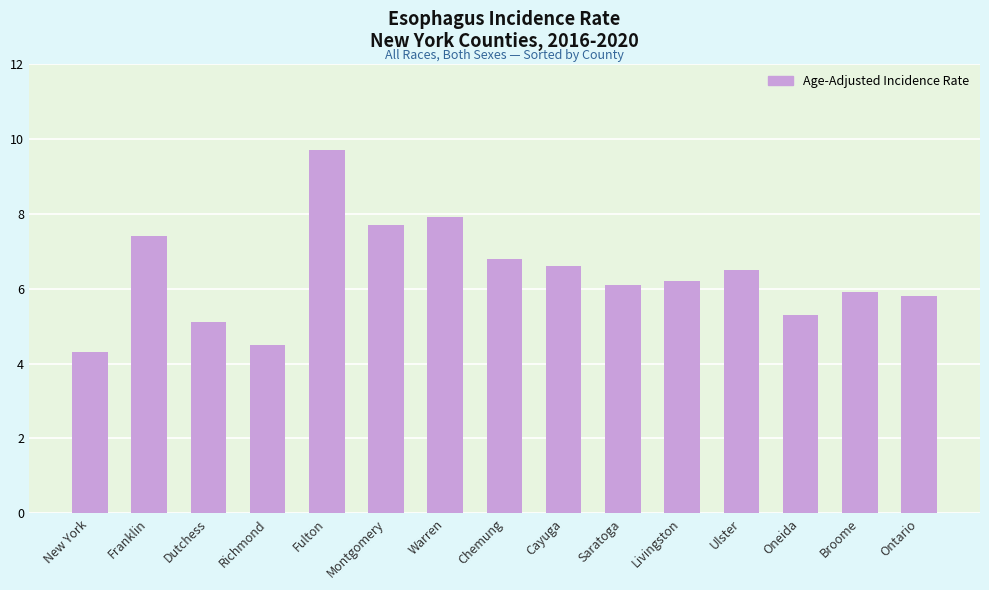

What is the difference between the second highest and minimum values?

3.6